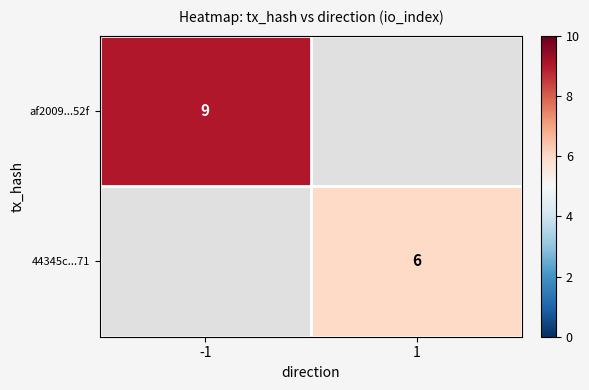

True or false: 44345c...71 has a value of 6 at 1.

True